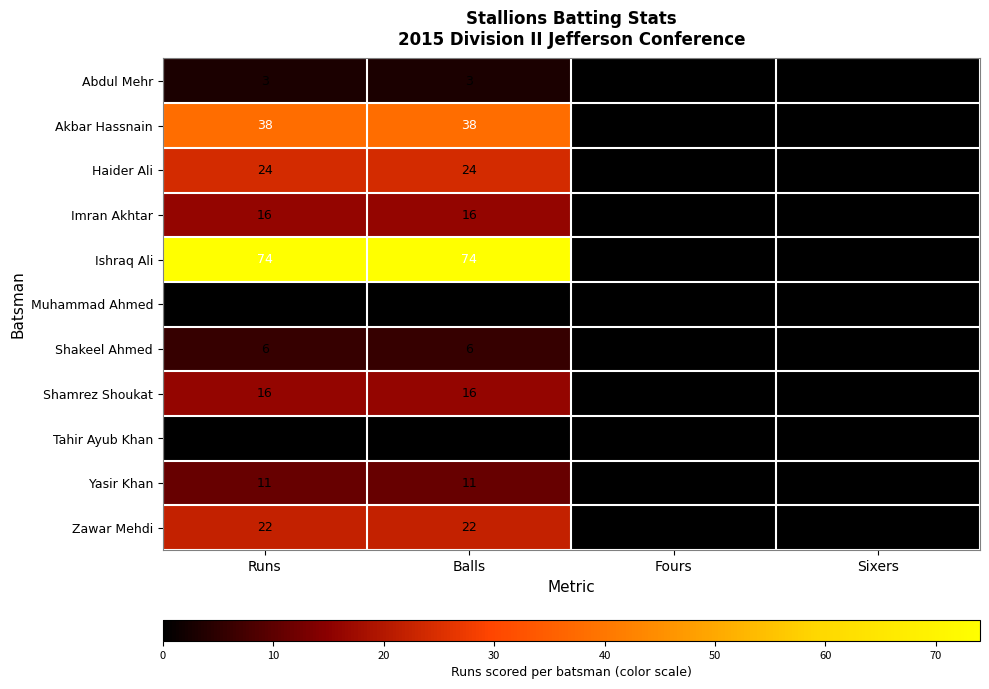

What is the greatest value displayed?

74